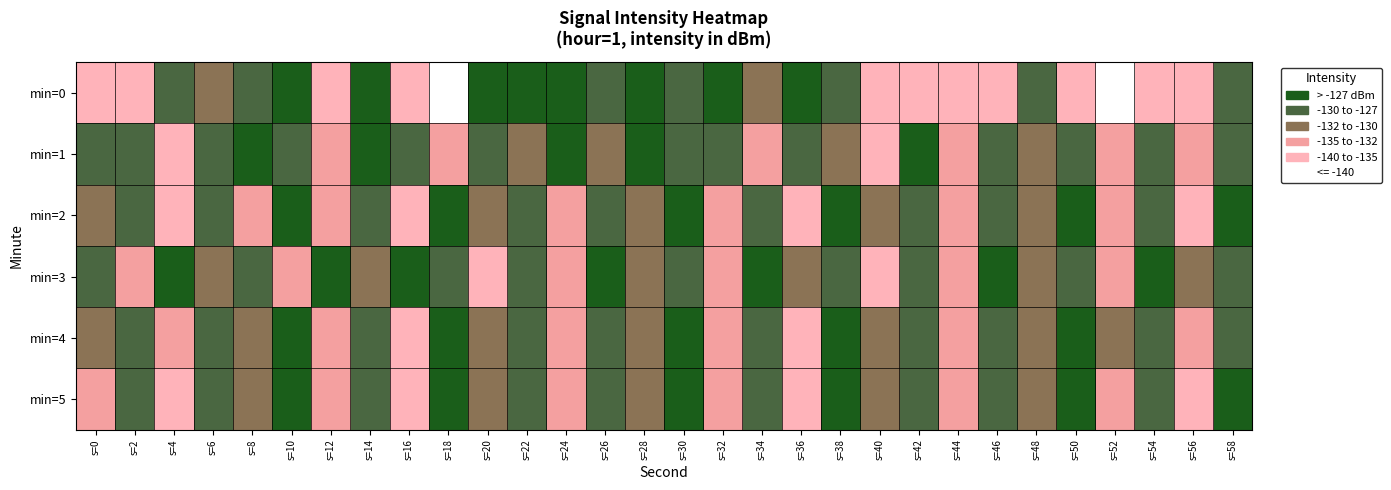

List the series in order of their peak value, highest first.

min=5, min=4, min=0, min=2, min=1, min=3